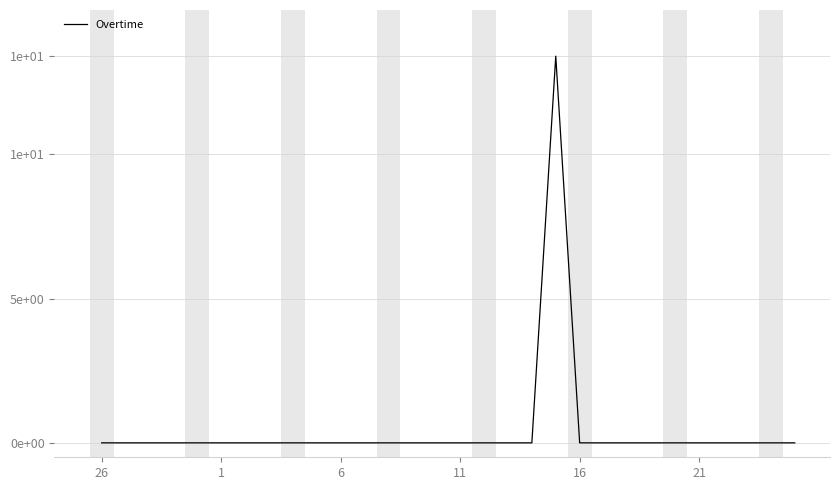

Is this an area chart (filled region under the line)?

No